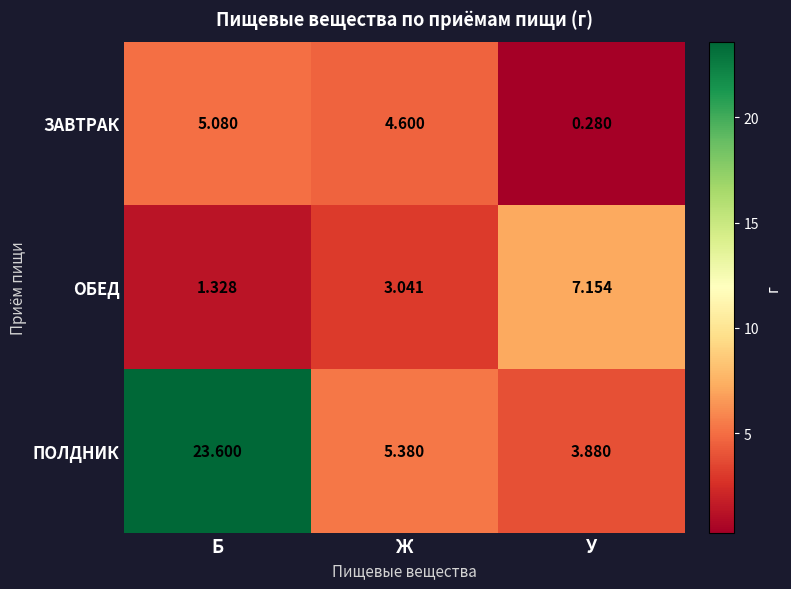

Which label corresponds to the smallest value in the chart?

У